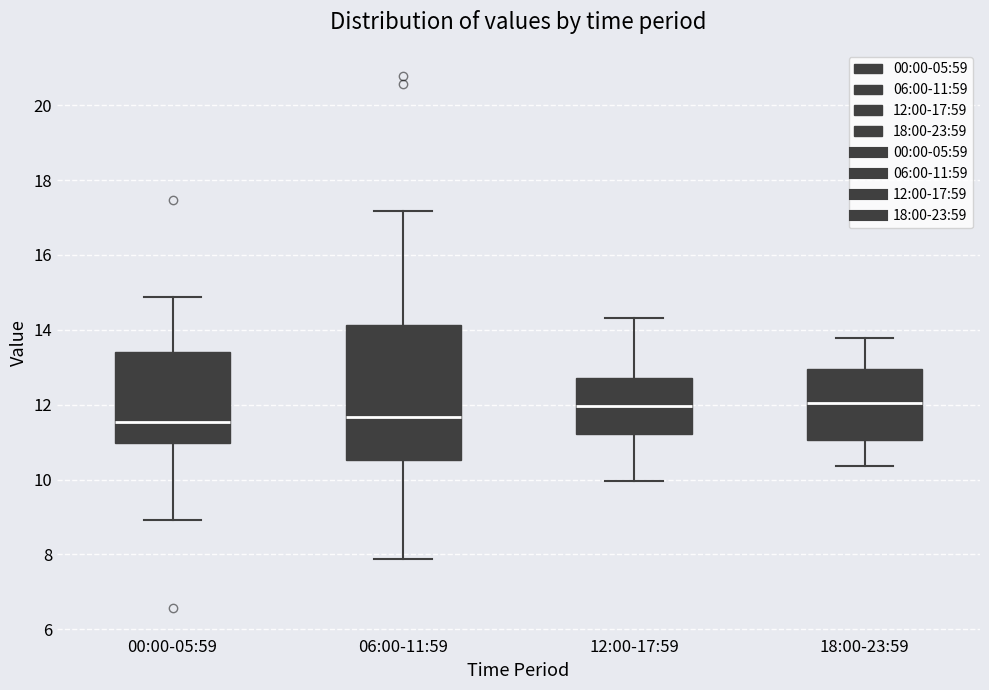

Which box is the tallest, from its lower edge to its upper edge?

06:00-11:59